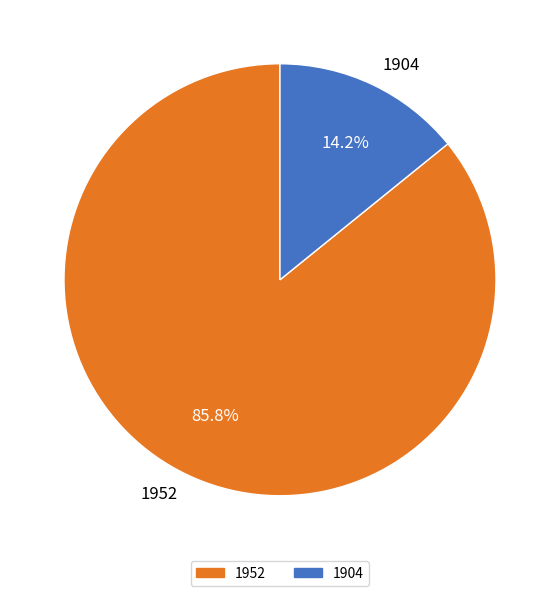

To the nearest percent, what percentage of the pie is 1904?

14%